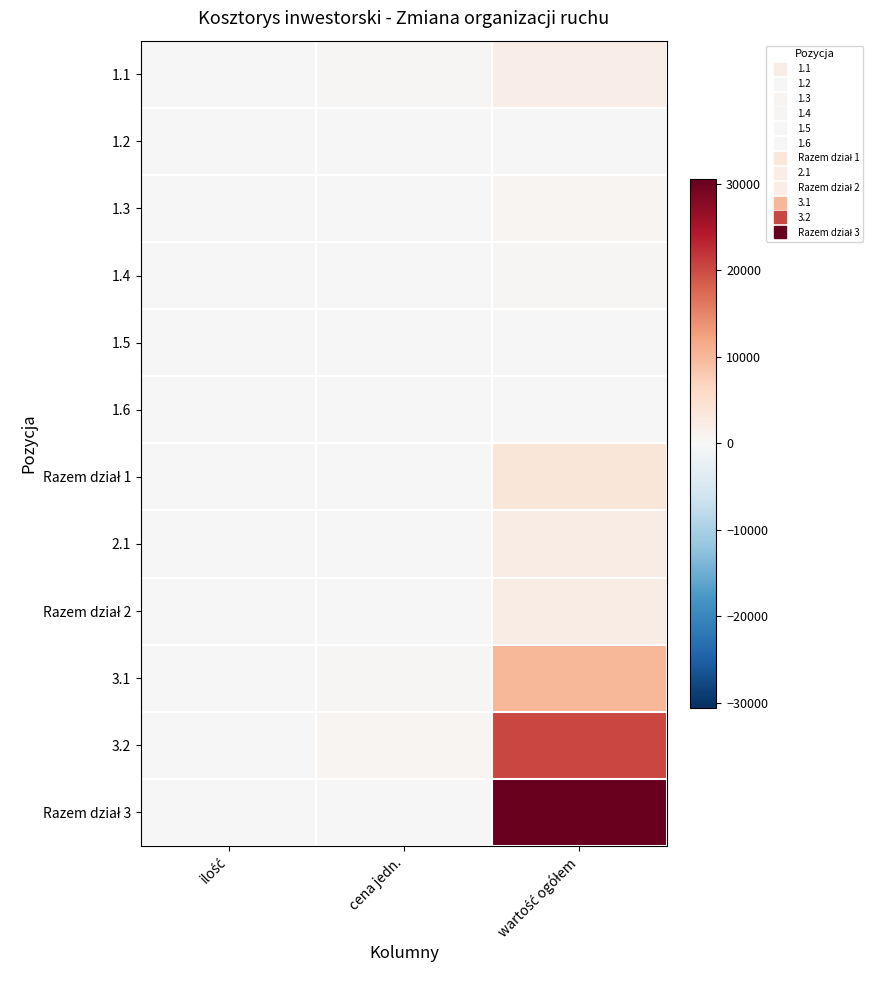

At which category is the sum across all series the highest?

wartość ogółem